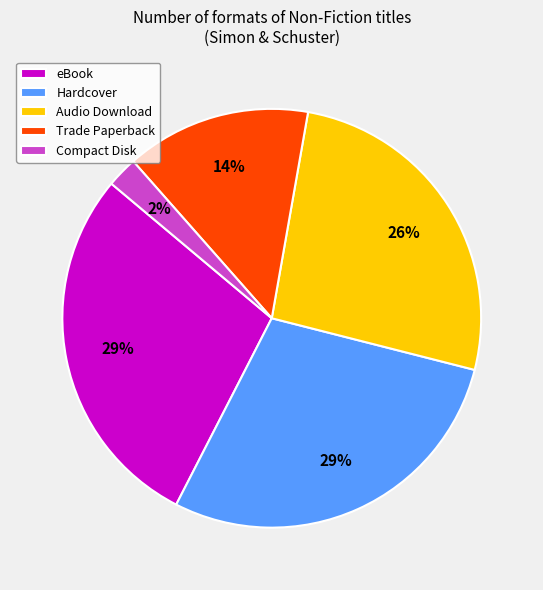

Does Trade Paperback account for over 50% of the chart?

No